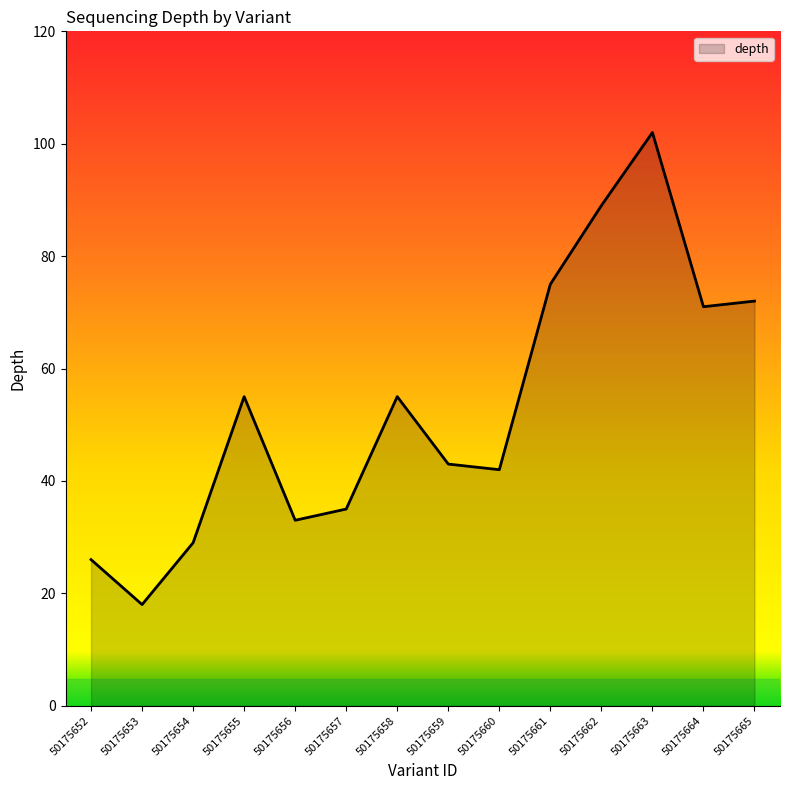

What is the difference between the values at 50175653 and 50175654?

11